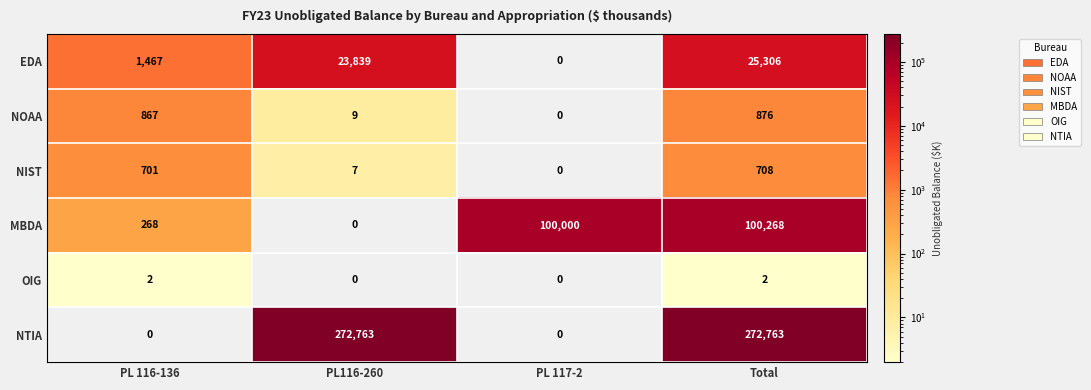

True or false: NIST has a value of 418 at PL 116-136.

False